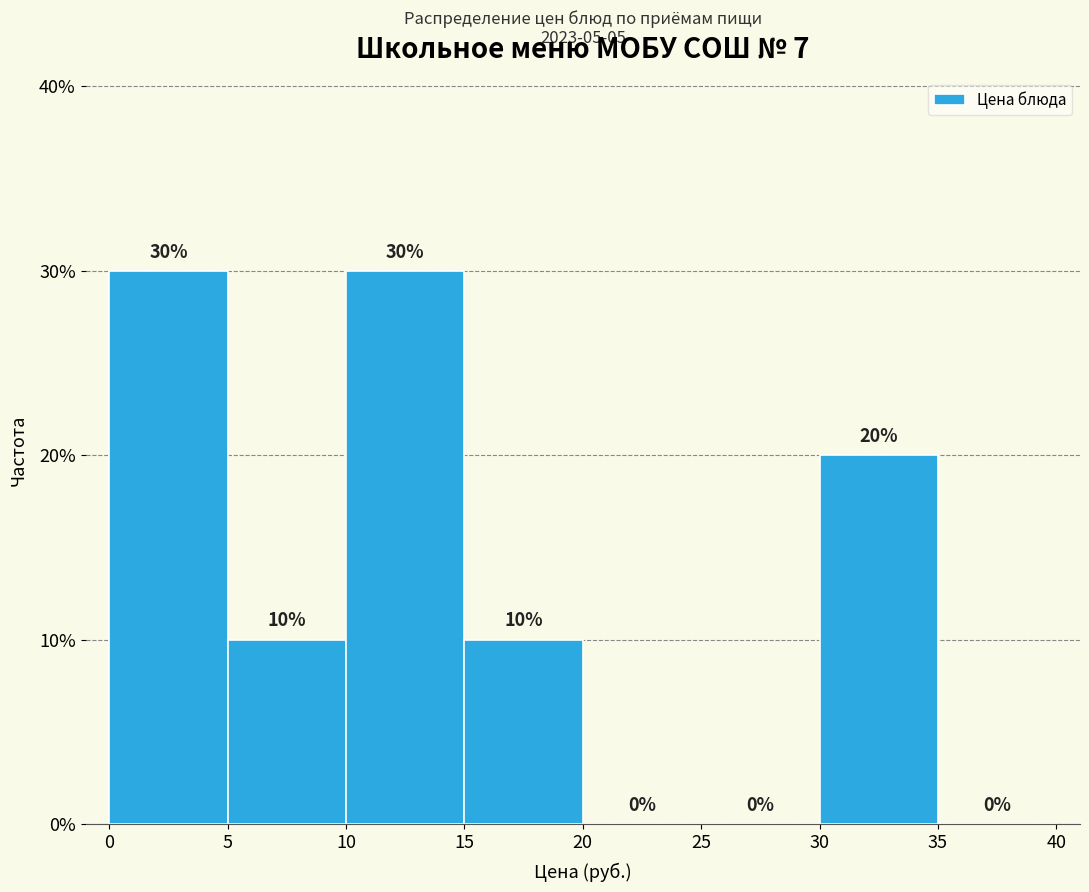

Reading left to right, list every bar in this chart as the range it spans on the x-axis followed by its height.

0 to 5: 30
5 to 10: 10
10 to 15: 30
15 to 20: 10
20 to 25: 0
25 to 30: 0
30 to 35: 20
35 to 40: 0